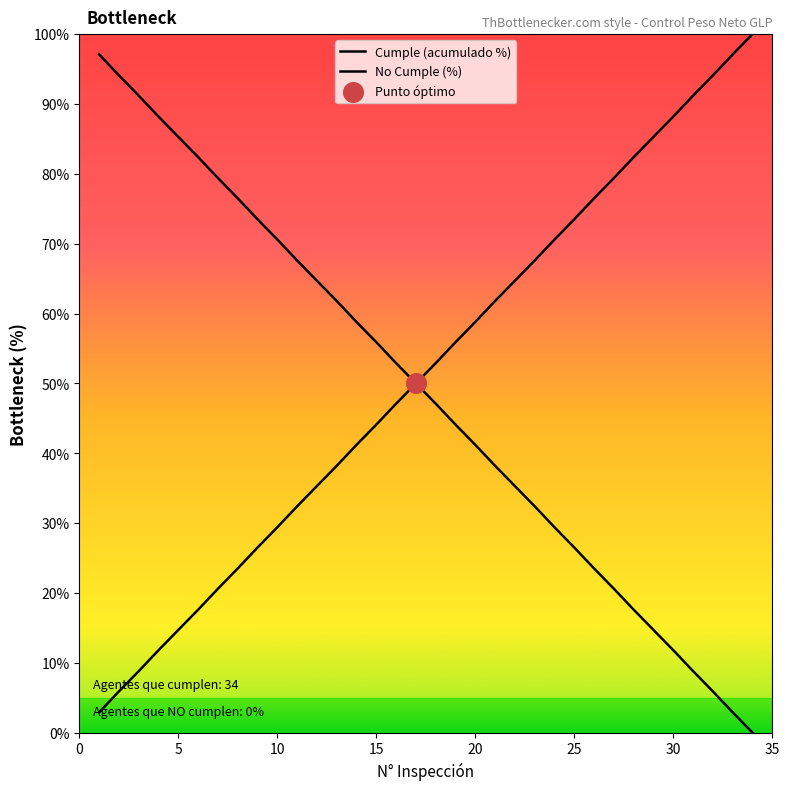

How many lines are shown in the chart?

2